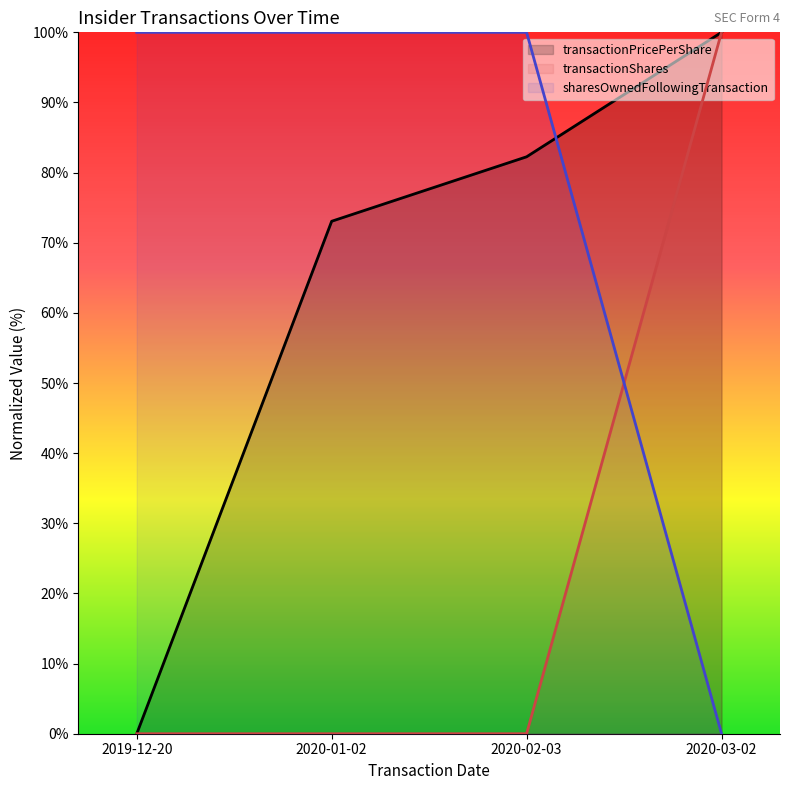

Is the value of transactionShares at 2019-12-20 greater than the value of transactionPricePerShare at 2020-02-03?

No